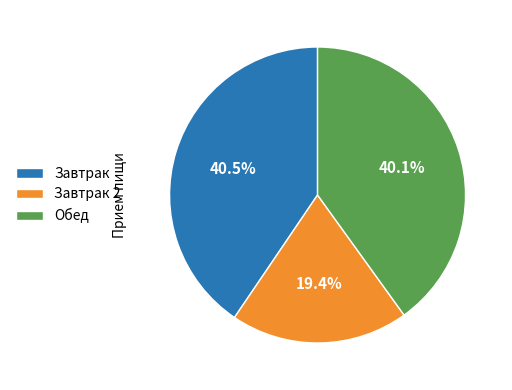

Does Обед account for over 50% of the chart?

No